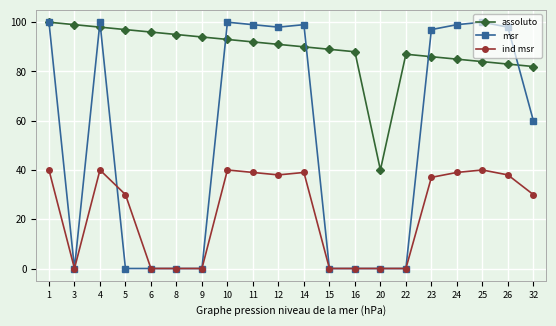

Which series has the largest range (max minus min)?

msr